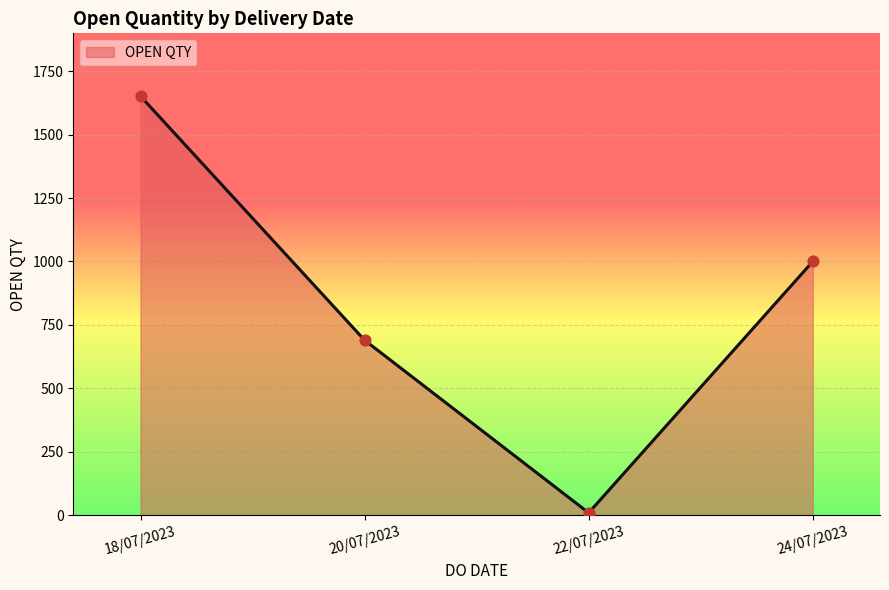

Approximately how many times larger is the value at 24/07/2023 compared to 18/07/2023?

0.6